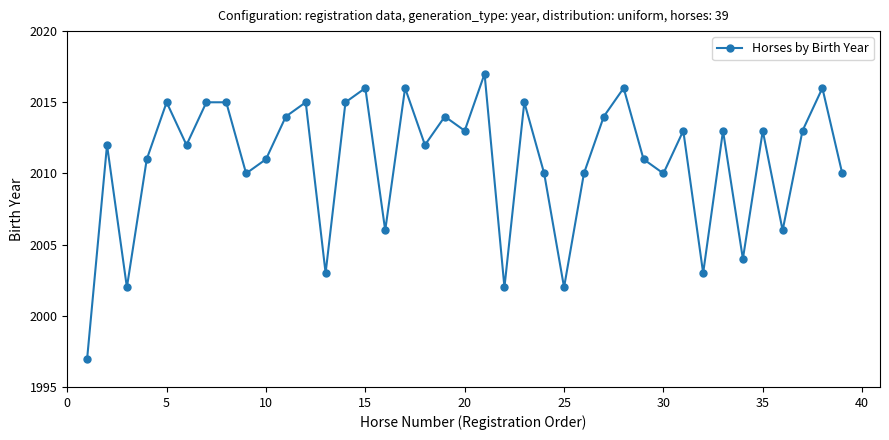

What is the difference between the maximum and minimum values?

20